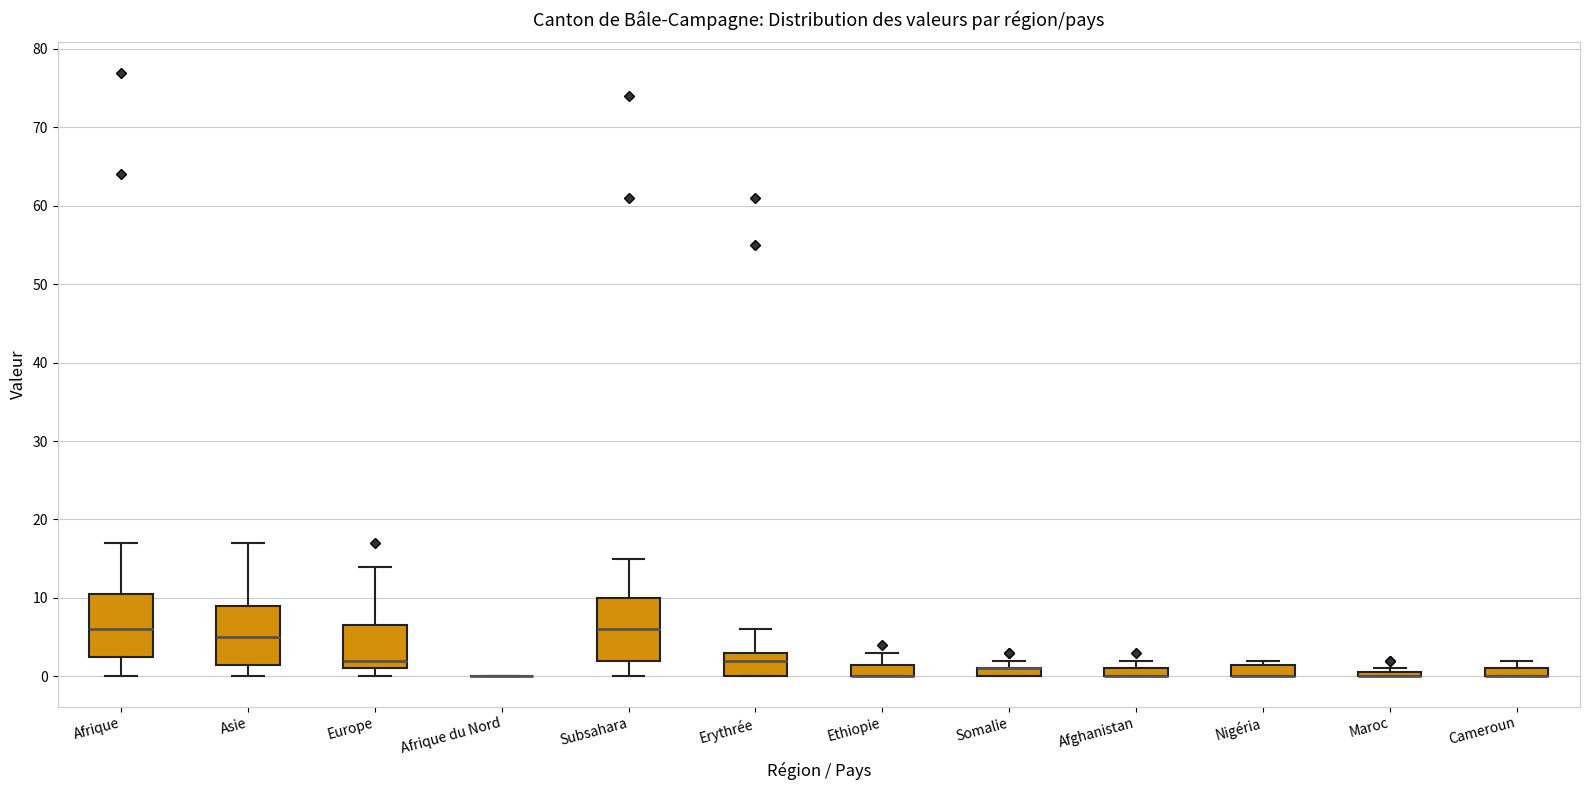

Where is the lower edge of the box for Ethiopie on the y-axis? The values are not printed on the chart, so give them approximately, as read against the axis.

0